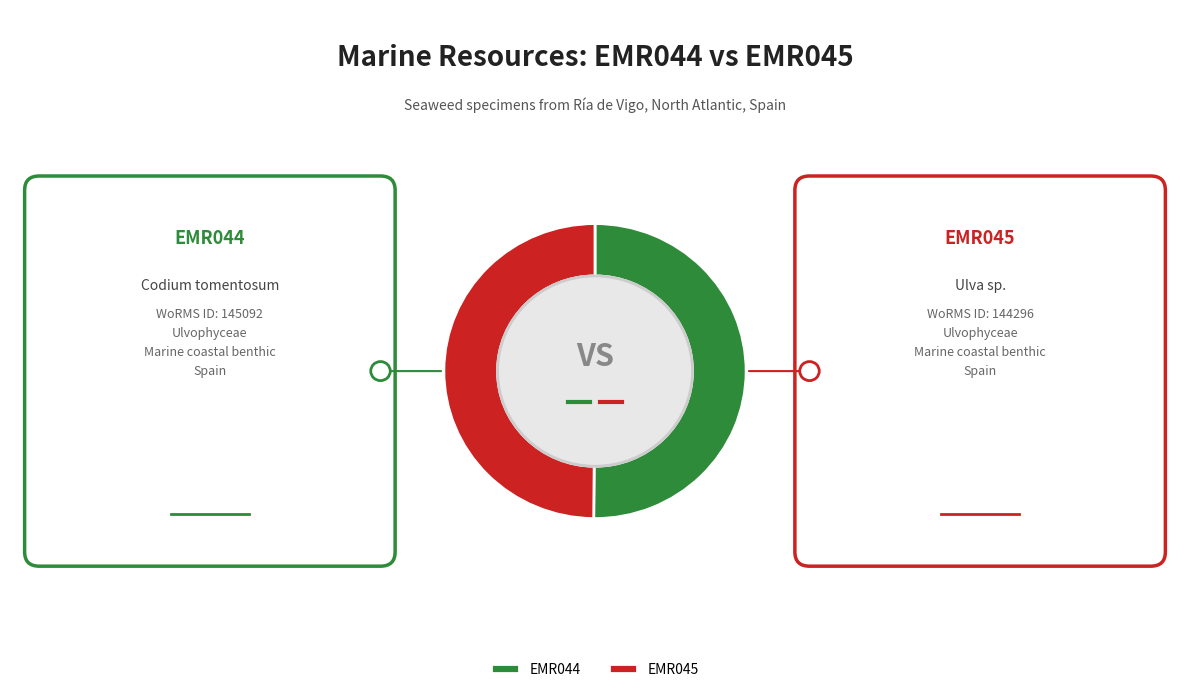

Approximately how many times larger is the value at EMR044 compared to EMR045?

1.0